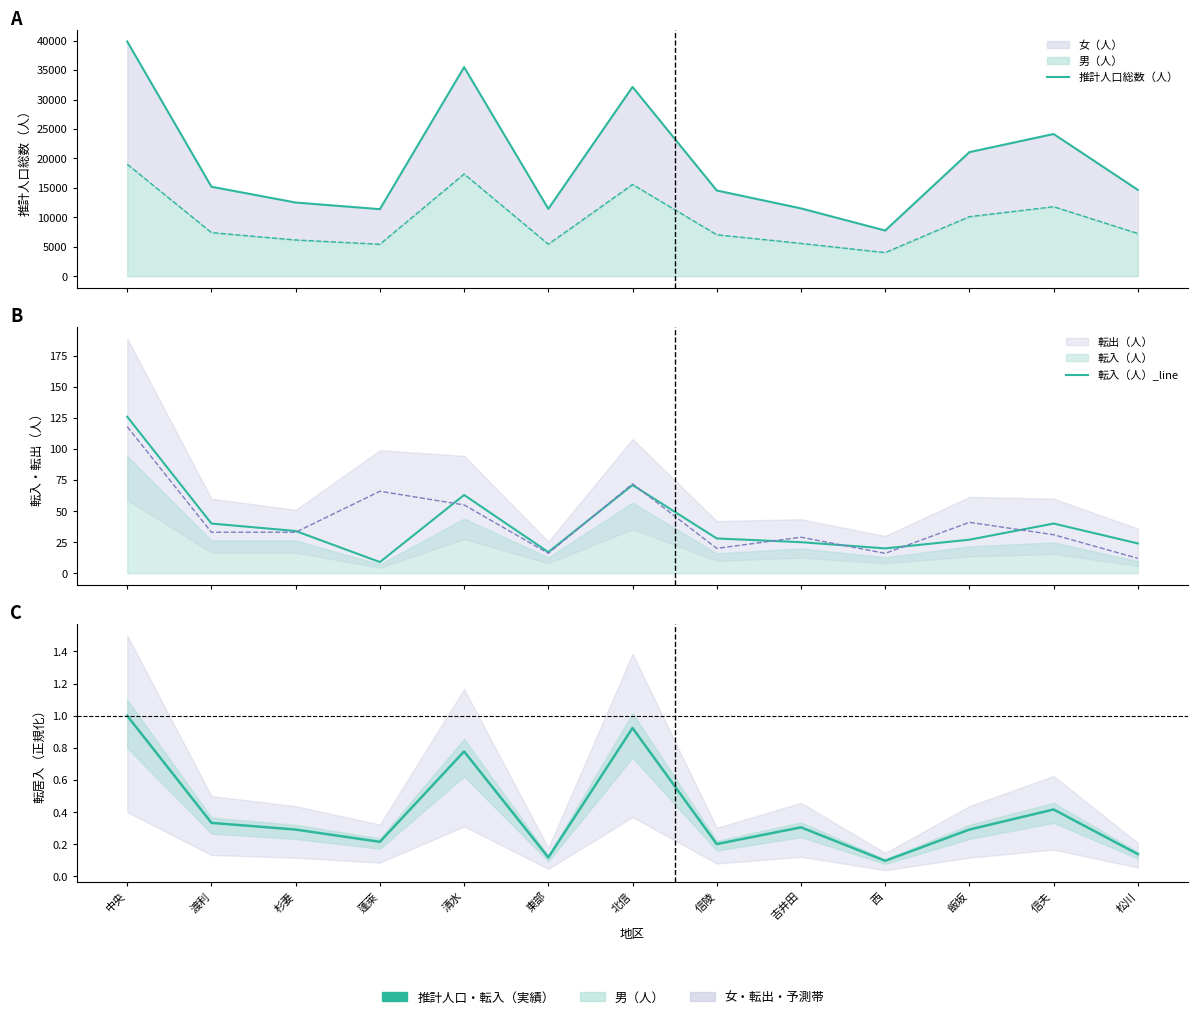

At how many categories does at least one series exceed 1773?

13